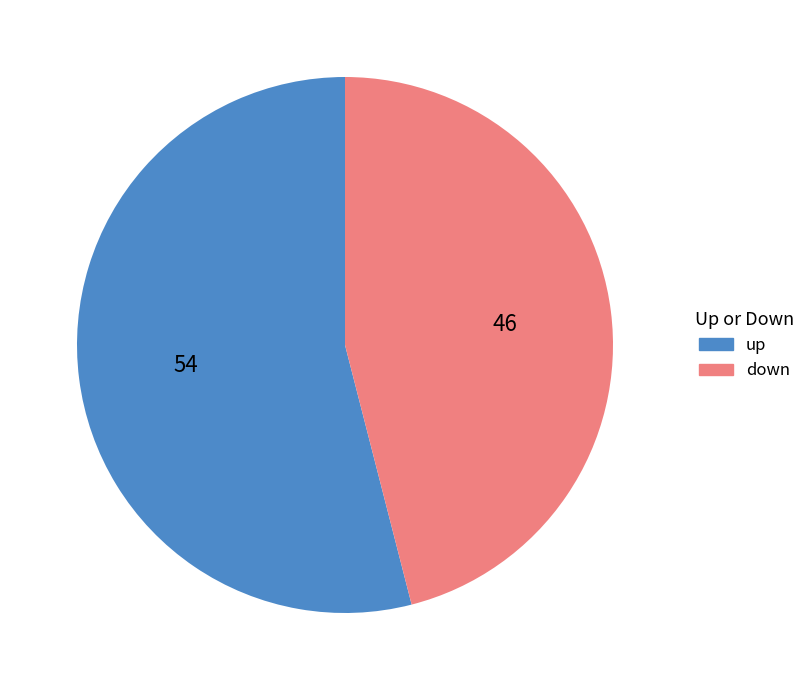

How many slices are in this pie chart?

2